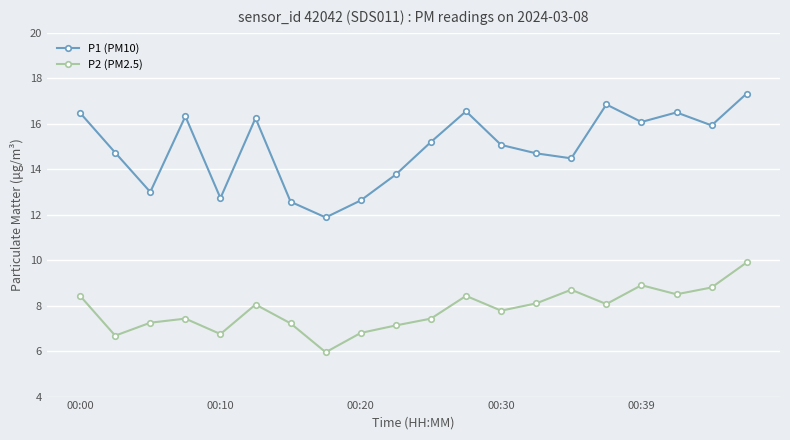

True or false: P2 (PM2.5) and P1 (PM10) intersect in this chart.

False